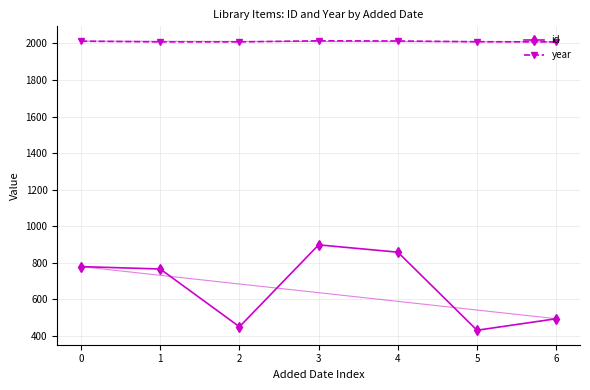

What is the minimum value shown in the chart?

431